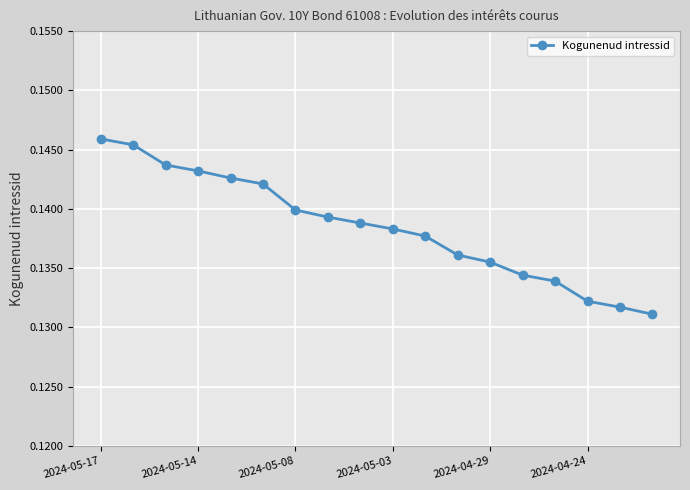

Count the values in the range 0 to 1.

18